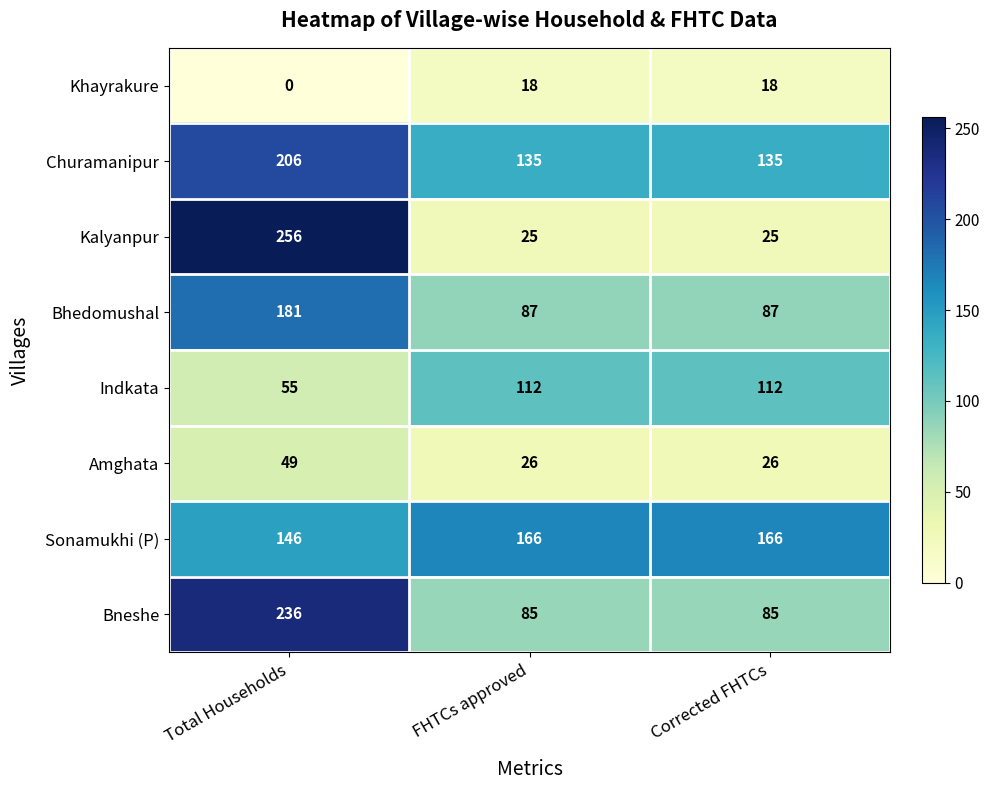

The value of Amghata at Corrected FHTCs is 26. True or false?

True